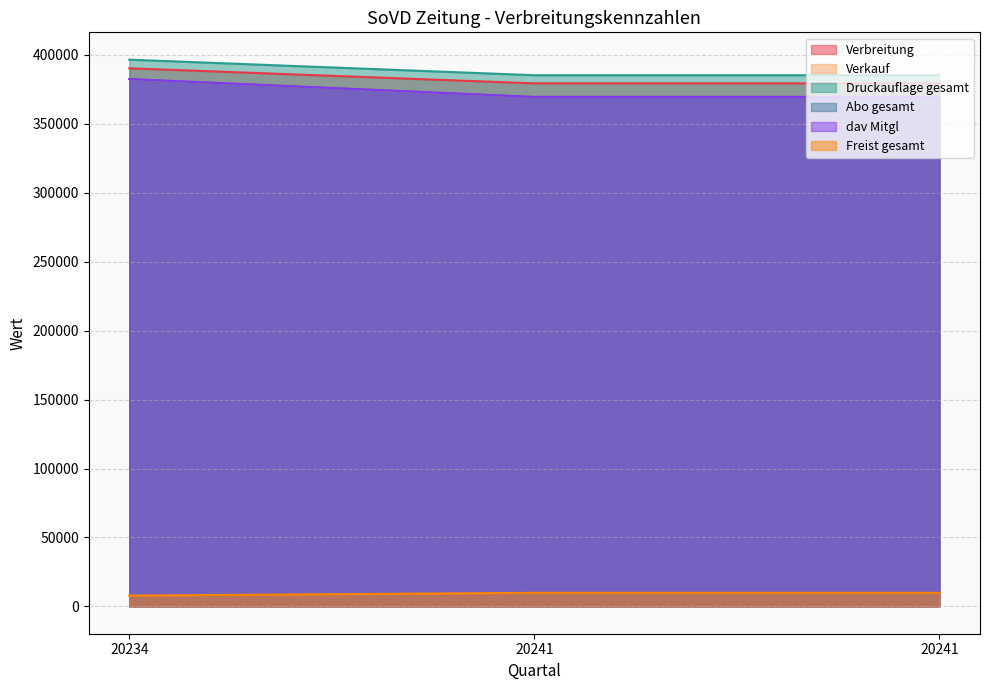

Does the chart have visible grid lines?

Yes